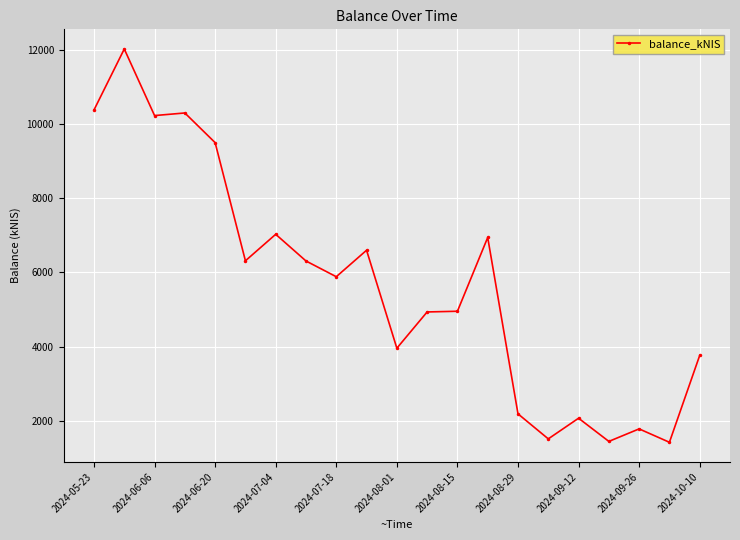

What is the average value?

5691.6